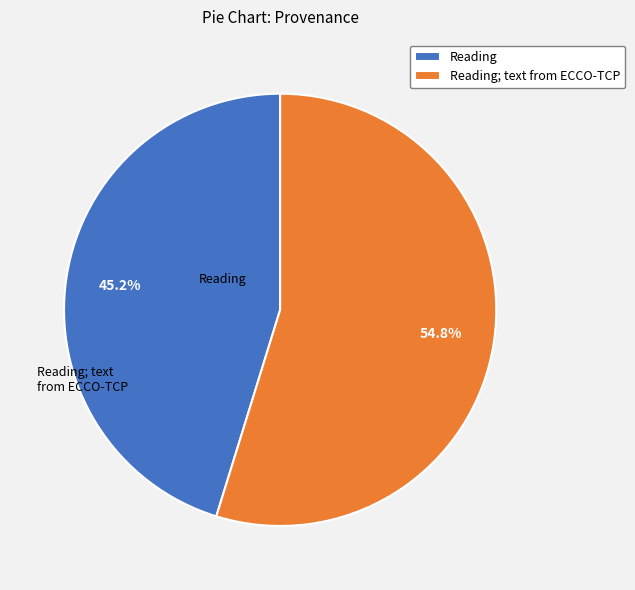

How many segments does this pie chart have?

2